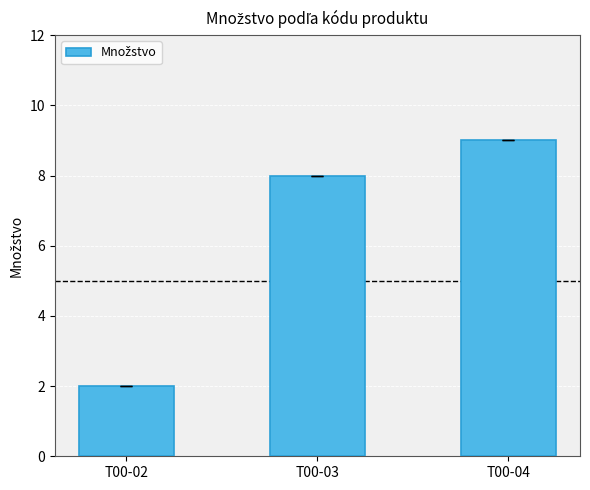

Reading left to right, transcribe all the data shown in this chart.

T00-02=2	T00-03=8	T00-04=9